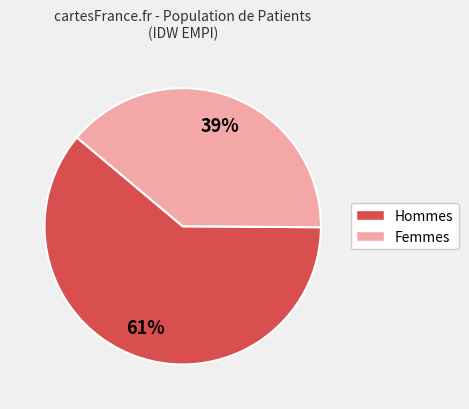

Does any single category account for the majority?

Yes